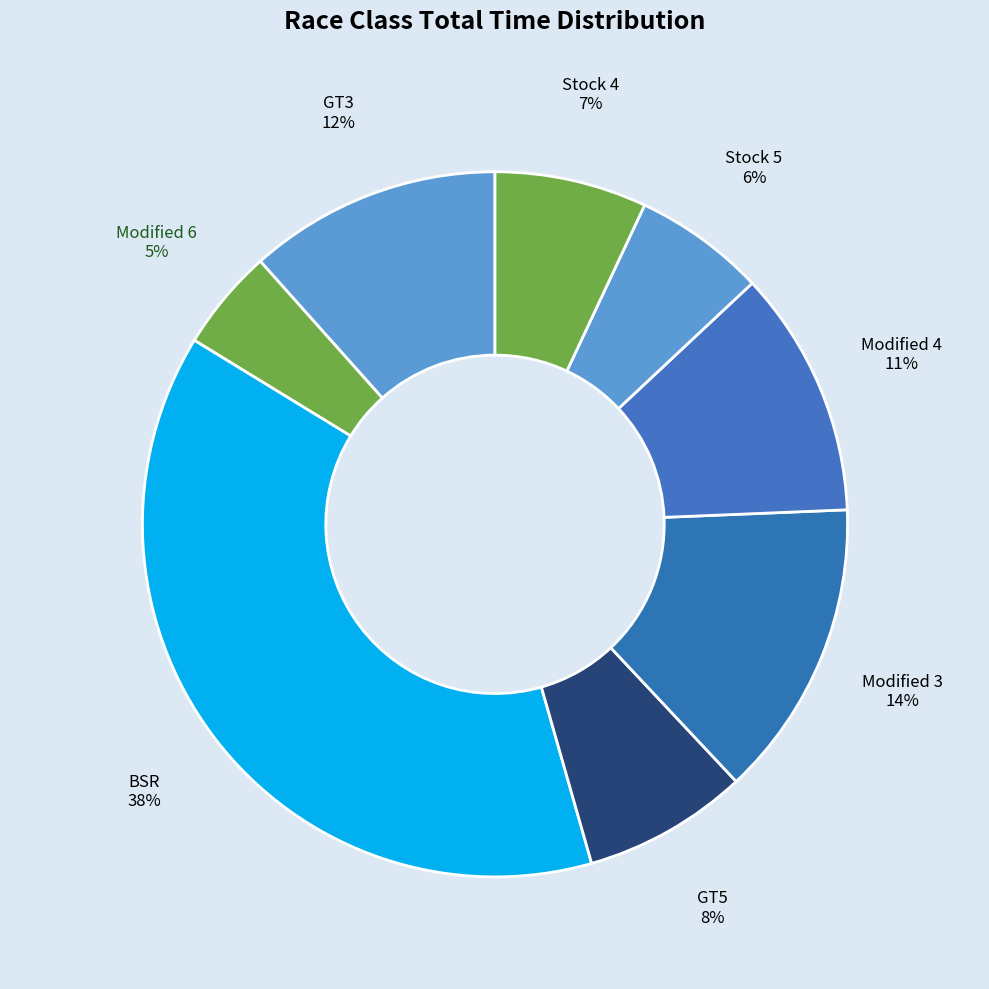

Does any single category account for the majority?

No